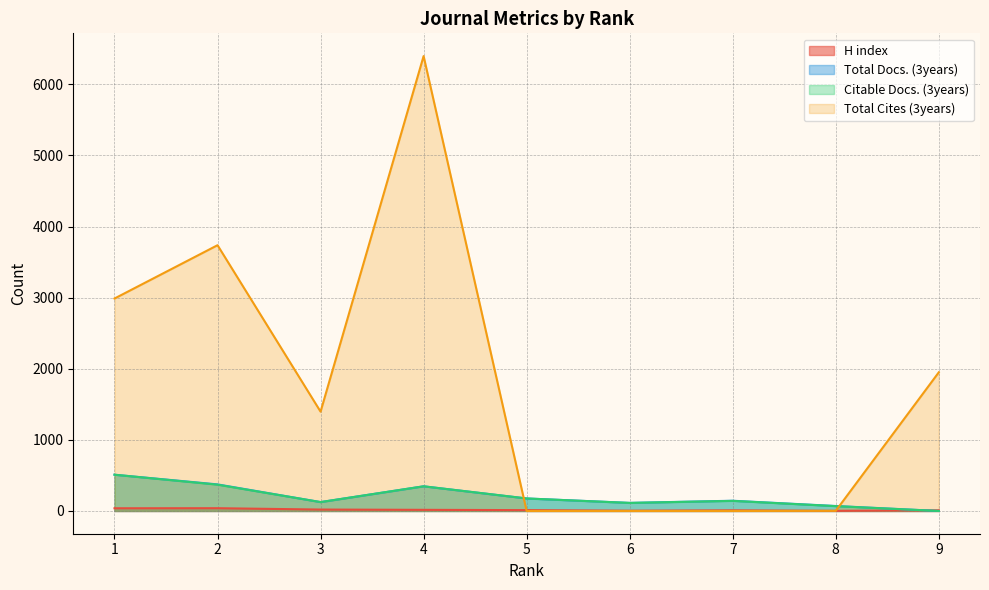

Does the chart have visible grid lines?

Yes